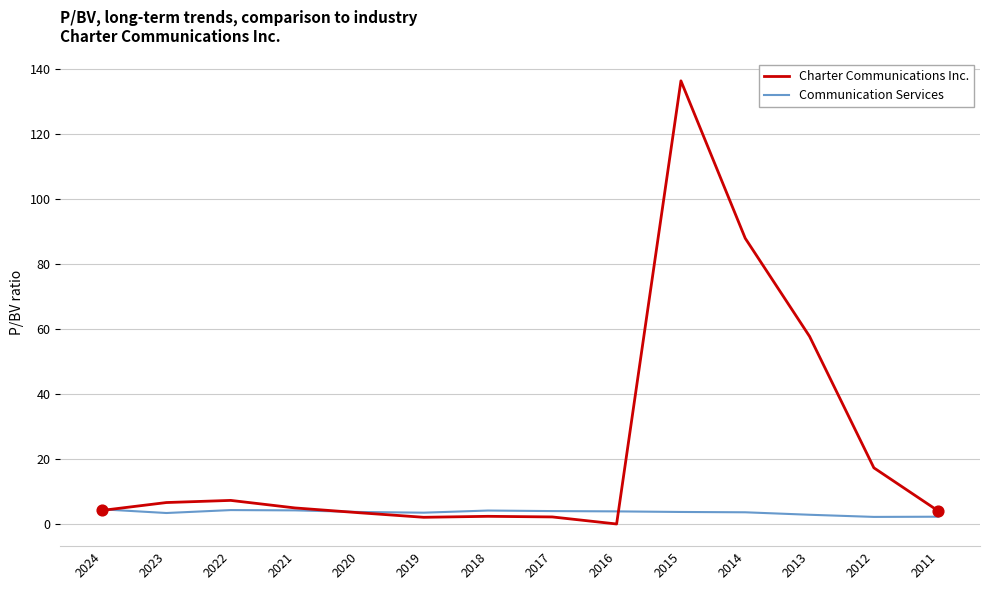

Which series has the largest total across all categories?

Charter Communications Inc.